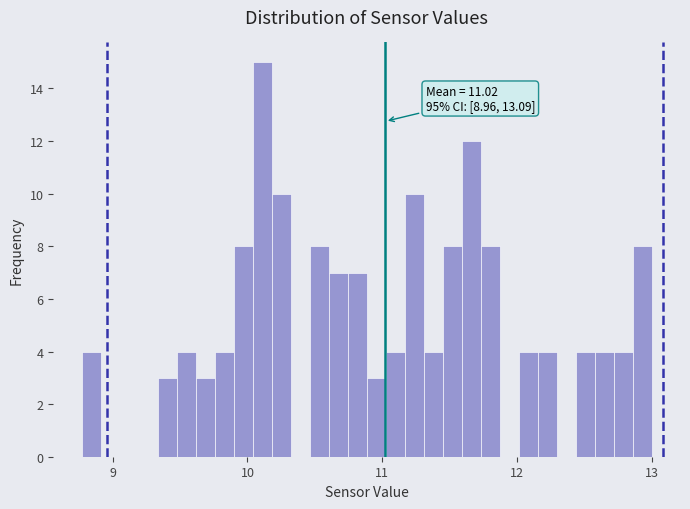

Around what value on the x-axis is the tallest bar? Give the approximate position of its centre, as read against the axis.

10.1